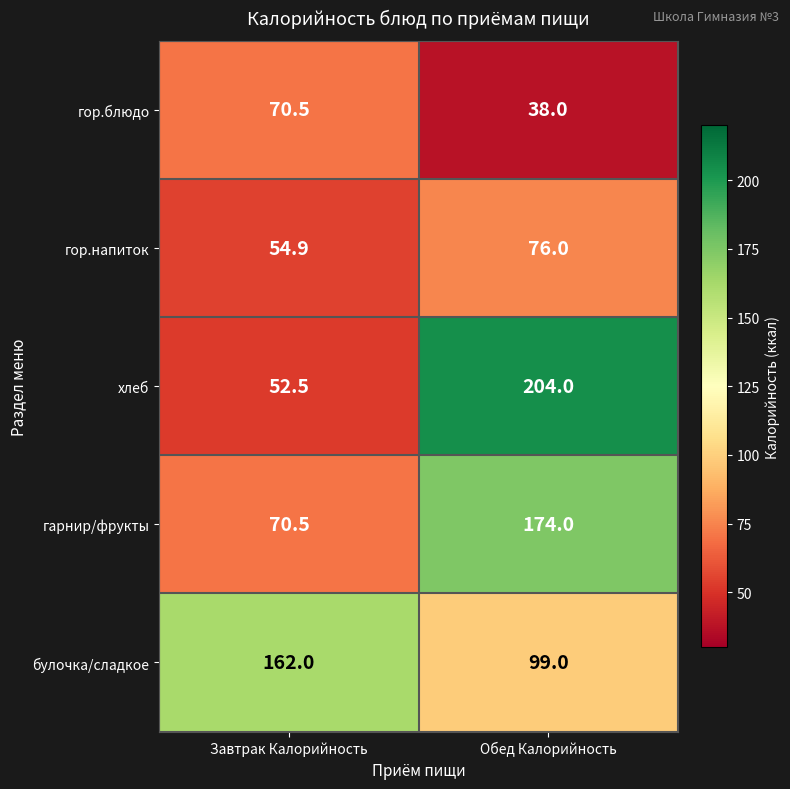

True or false: булочка/сладкое has a value of 99.0 at Обед Калорийность.

True